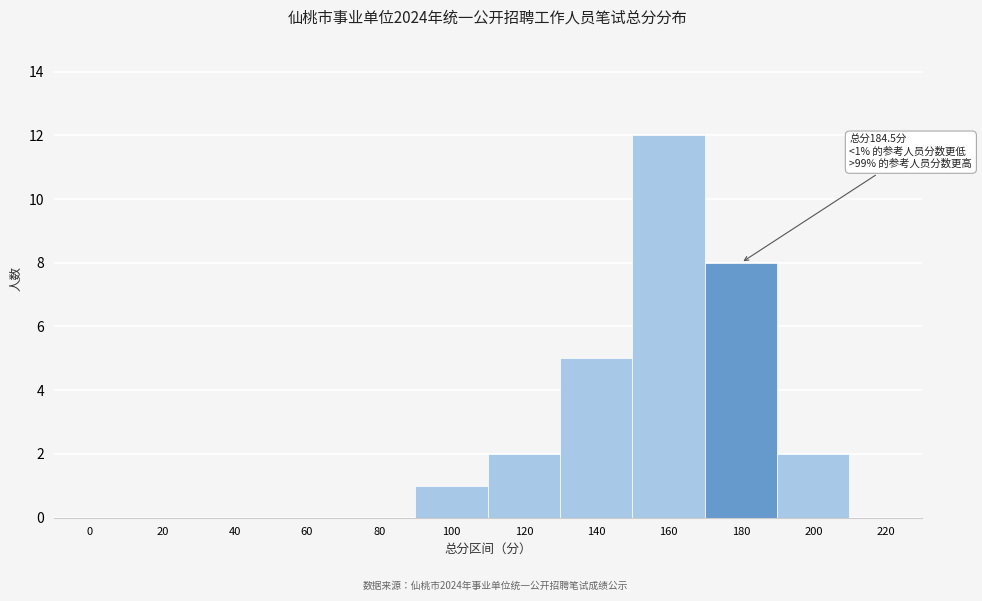

Reading left to right, extract all data points from this chart.

0=0	20=0	40=0	60=0	80=0	100=1	120=2	140=5	160=12	180=8	200=2	220=0